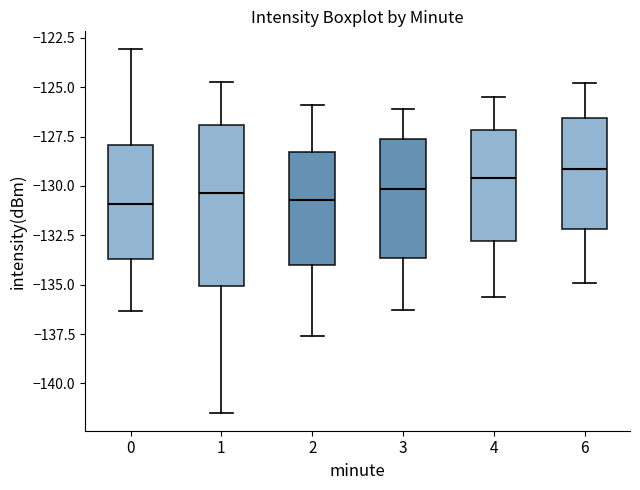

Reading left to right, read every box against the y-axis: the position of its median line, the range the box covers, and the ends of its whiskers. The values are not printed on the chart, so give them approximately, as read against the axis.

0: median -131.0, box -133.5 to -128.0, whiskers -136.5 to -123.0
1: median -130.5, box -135.0 to -127.0, whiskers -141.5 to -124.5
2: median -130.5, box -134.0 to -128.5, whiskers -137.5 to -126.0
3: median -130.0, box -133.5 to -127.5, whiskers -136.5 to -126.0
4: median -129.5, box -133.0 to -127.0, whiskers -135.5 to -125.5
6: median -129.0, box -132.0 to -126.5, whiskers -135.0 to -125.0